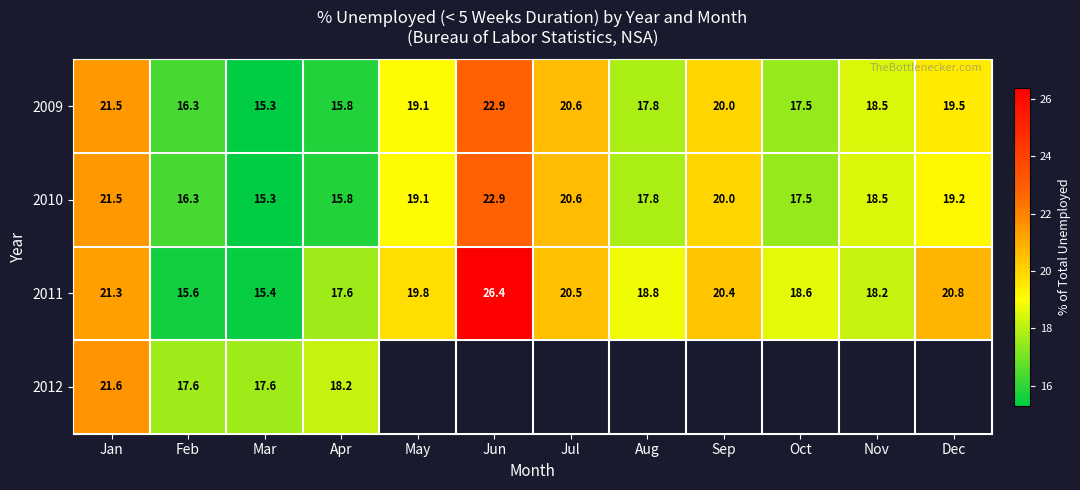

The 2012 series shows 30.3 at Jan. True or false?

False